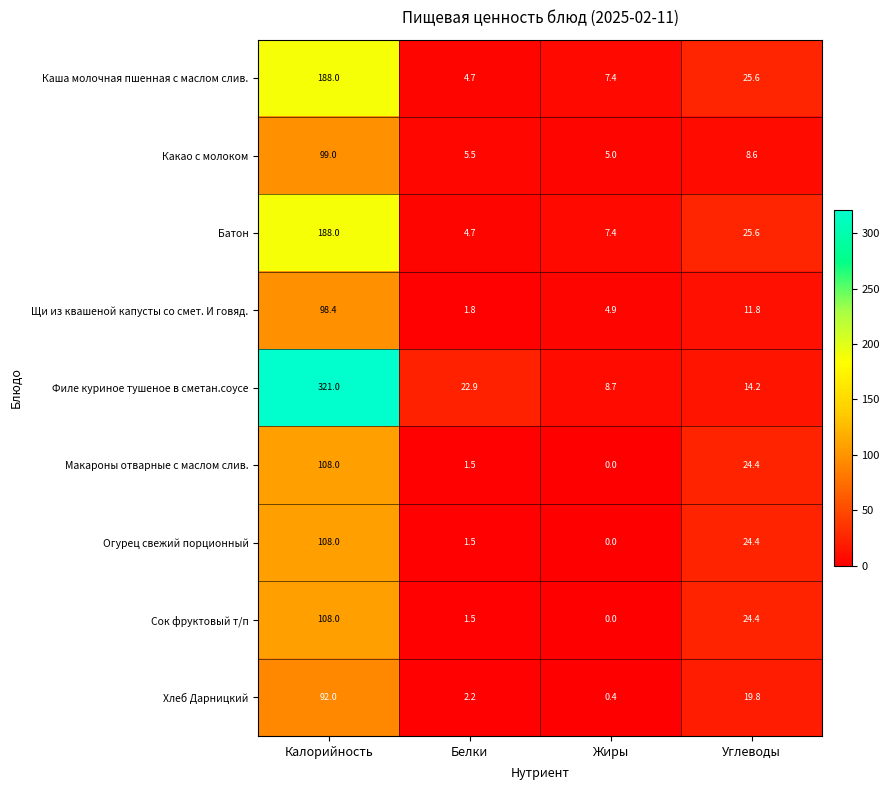

List the labels in order of Каша молочная пшенная с маслом слив. value, smallest first.

Белки, Жиры, Углеводы, Калорийность